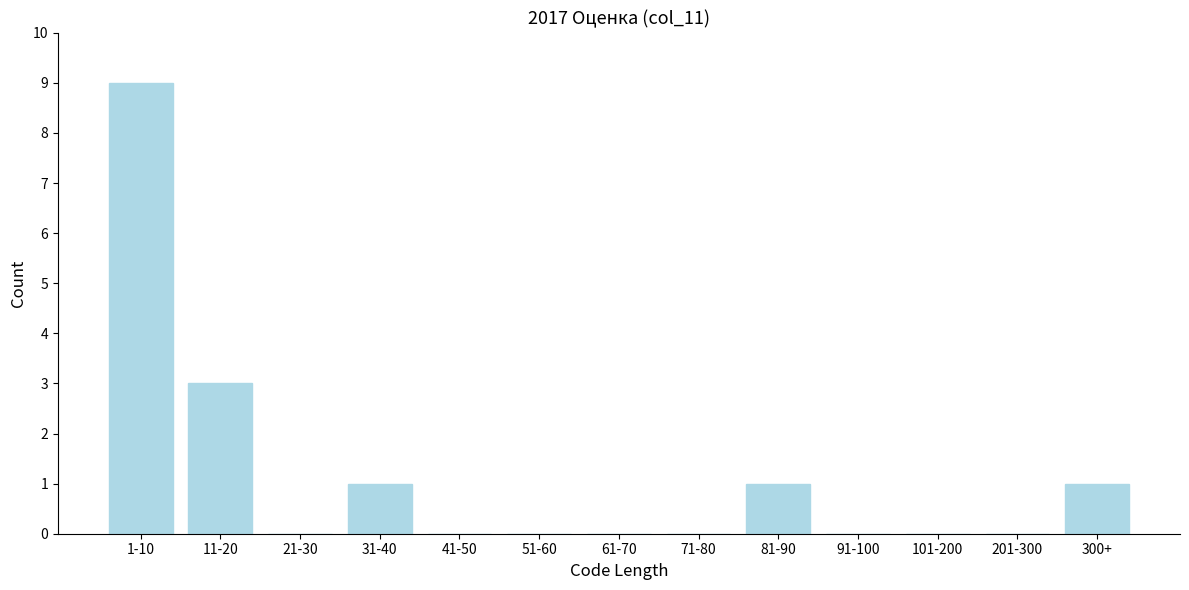

Reading right to left, transcribe all the data shown in this chart.

300+=1	201-300=0	101-200=0	91-100=0	81-90=1	71-80=0	61-70=0	51-60=0	41-50=0	31-40=1	21-30=0	11-20=3	1-10=9